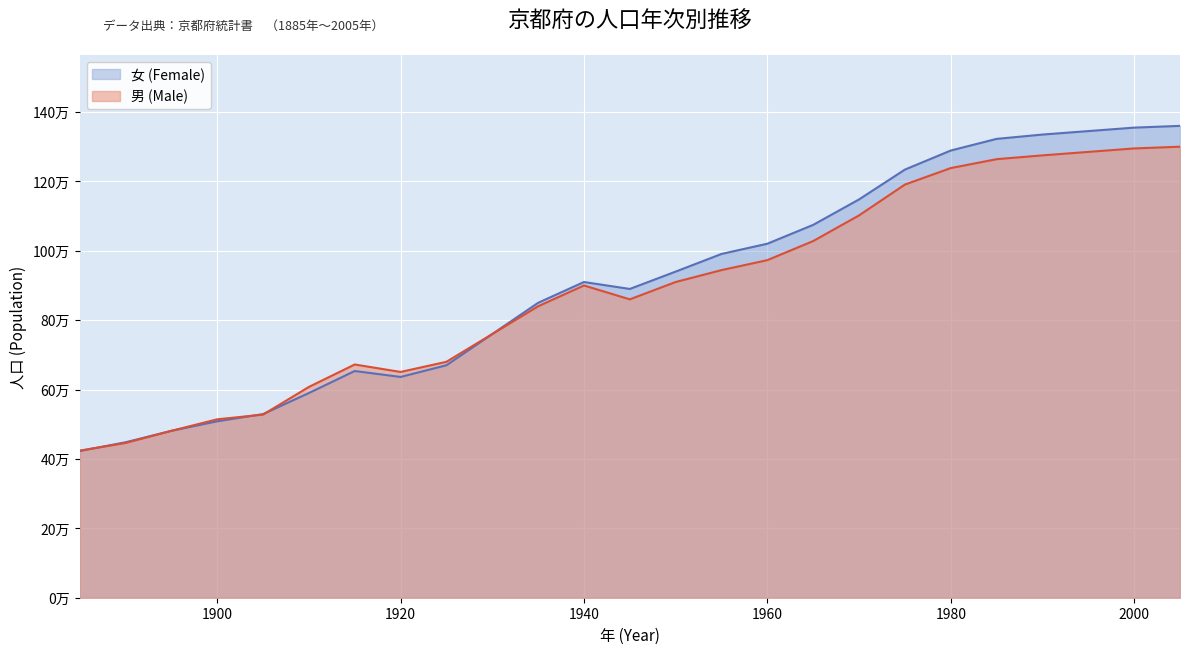

Which series changed the most between 1890 and 1965?

女 (Female)